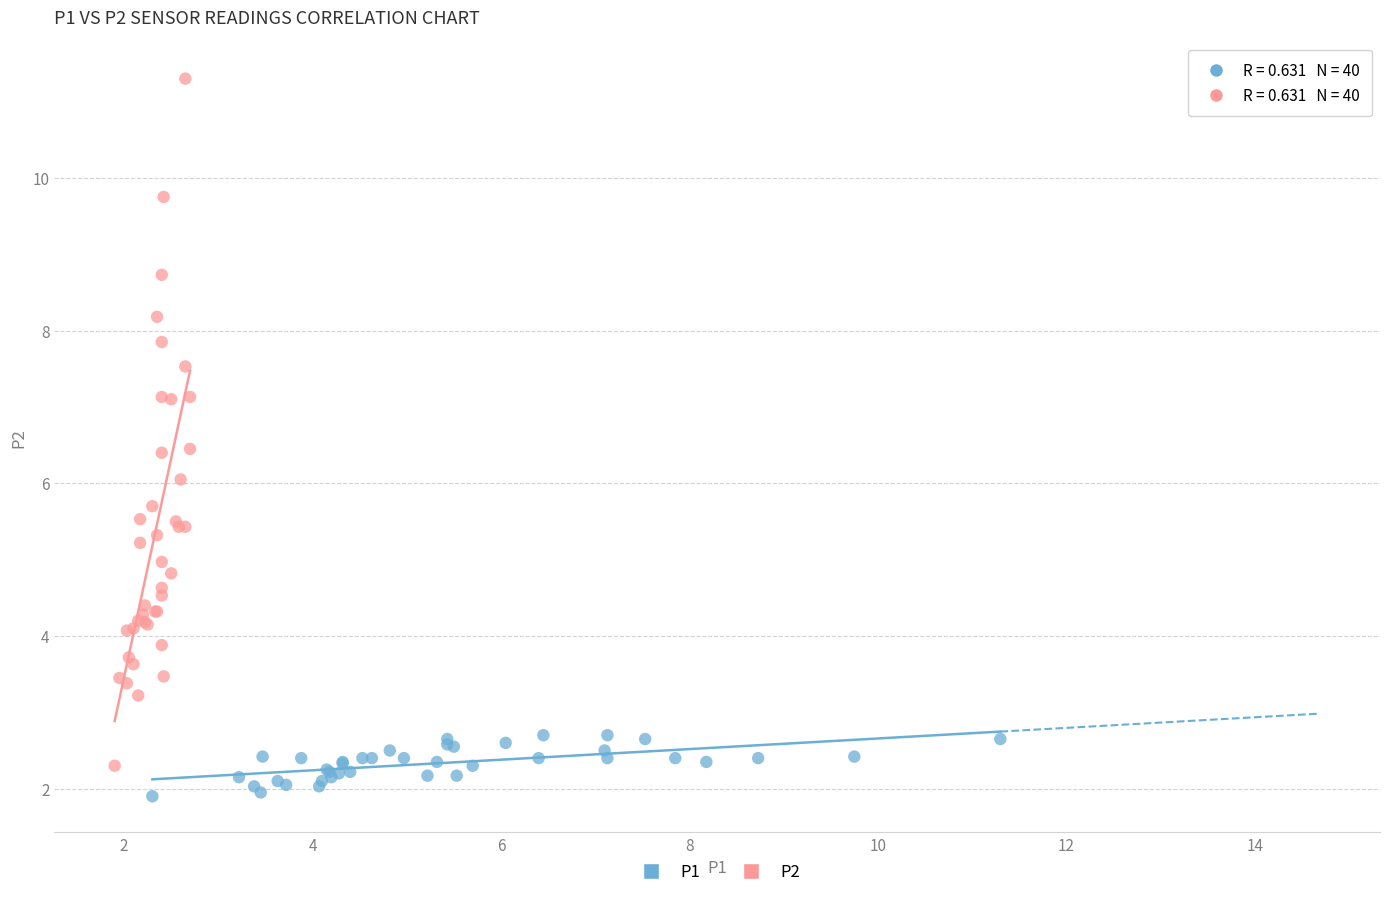

Which series contains the highest Y value?

P2